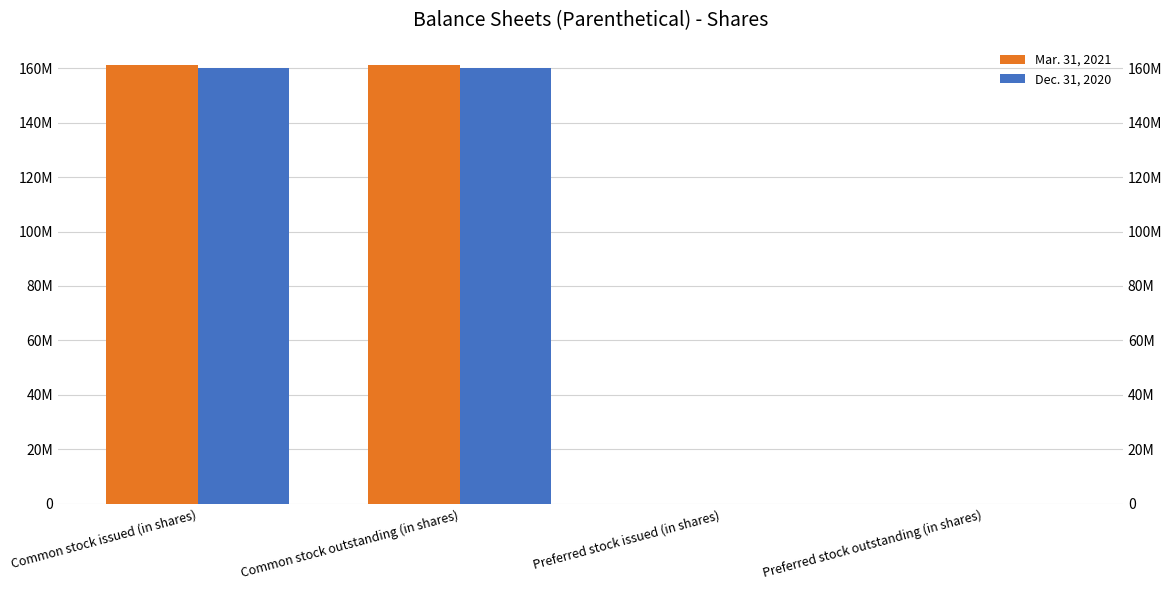

At Common stock outstanding (in shares), list the series in order from largest to smallest.

Mar. 31, 2021, Dec. 31, 2020